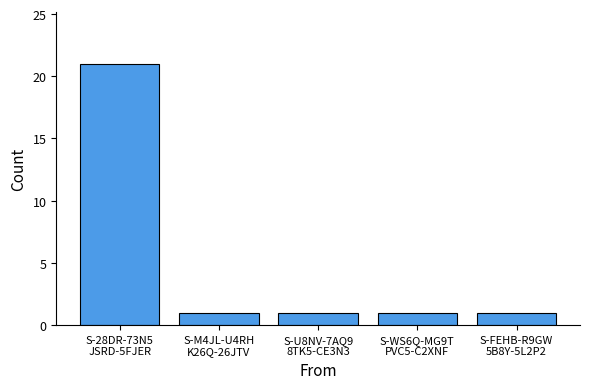

True or false: the data shows 0 at S-U8NV-7AQ9
8TK5-CE3N3.

False